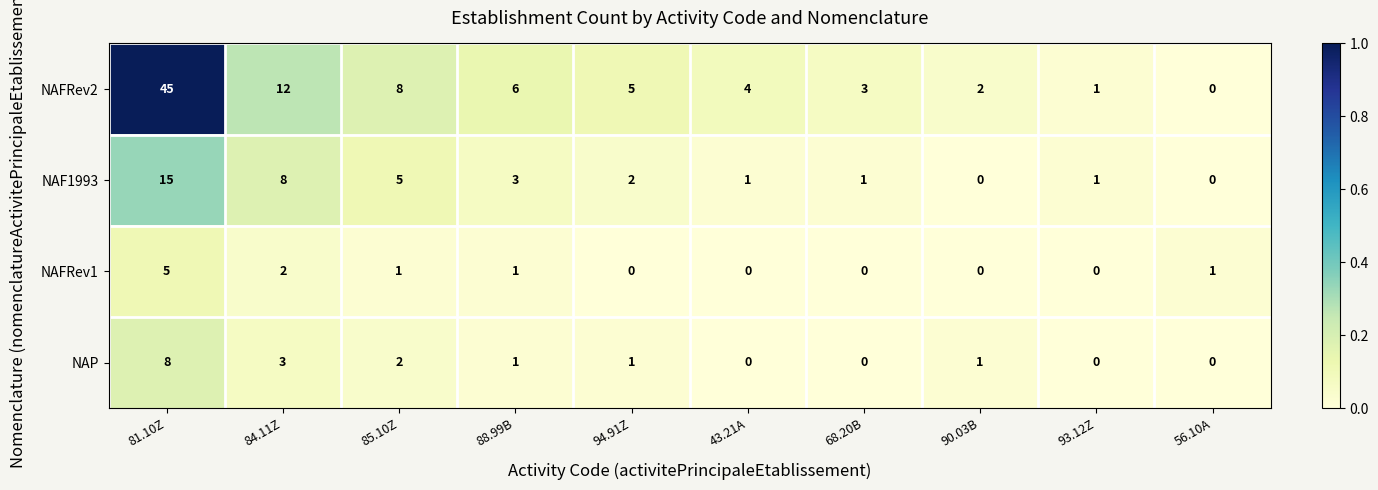

At which label does NAP first exceed 1?

81.10Z